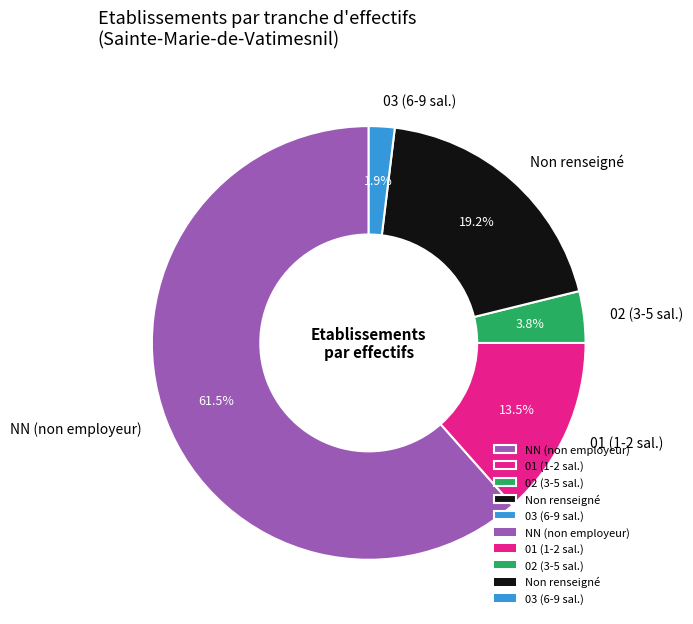

Between 02 (3-5 sal.) and 01 (1-2 sal.), which is larger?

01 (1-2 sal.)